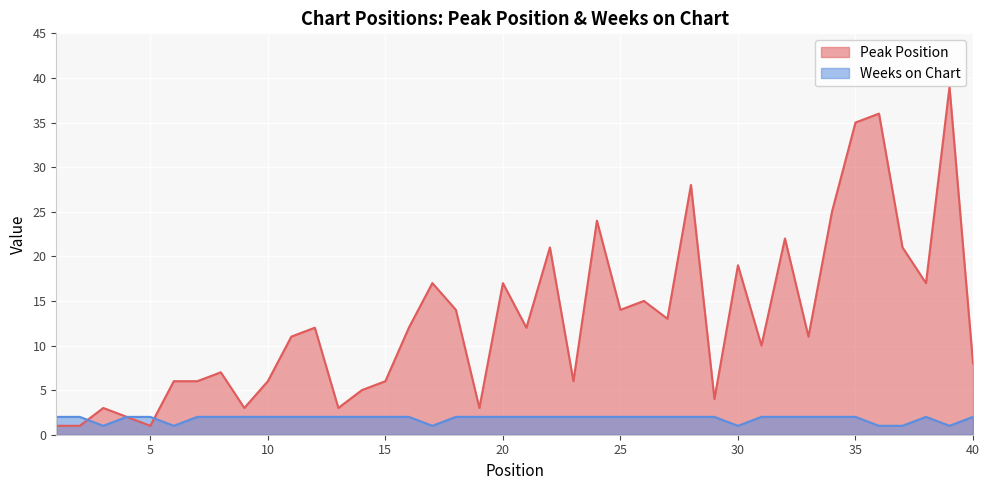

Is it true that Peak Position equals 4 at 21?

False